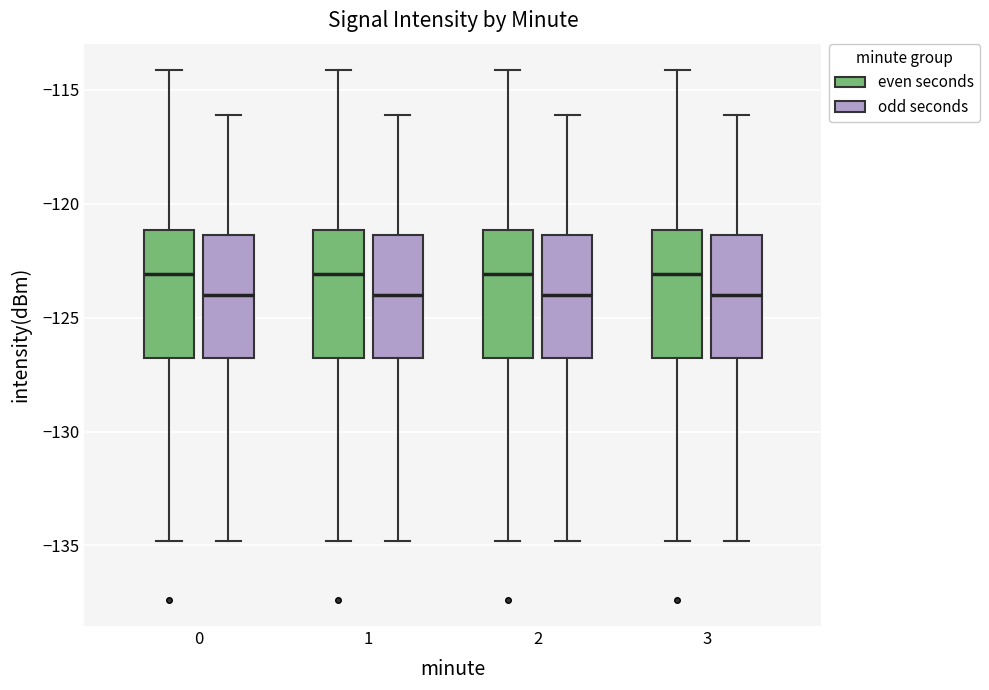

Reading left to right, transcribe this box plot: for each box, give where its median line is, the range the box spans, and where its two whiskers end, as read against the y-axis. The values are not printed on the chart, so give them approximately, as read against the axis.

0 (even seconds): median -123.0, box -127.0 to -121.0, whiskers -135.0 to -114.0
0 (odd seconds): median -124.0, box -127.0 to -121.5, whiskers -135.0 to -116.0
1 (even seconds): median -123.0, box -127.0 to -121.0, whiskers -135.0 to -114.0
1 (odd seconds): median -124.0, box -127.0 to -121.5, whiskers -135.0 to -116.0
2 (even seconds): median -123.0, box -127.0 to -121.0, whiskers -135.0 to -114.0
2 (odd seconds): median -124.0, box -127.0 to -121.5, whiskers -135.0 to -116.0
3 (even seconds): median -123.0, box -127.0 to -121.0, whiskers -135.0 to -114.0
3 (odd seconds): median -124.0, box -127.0 to -121.5, whiskers -135.0 to -116.0